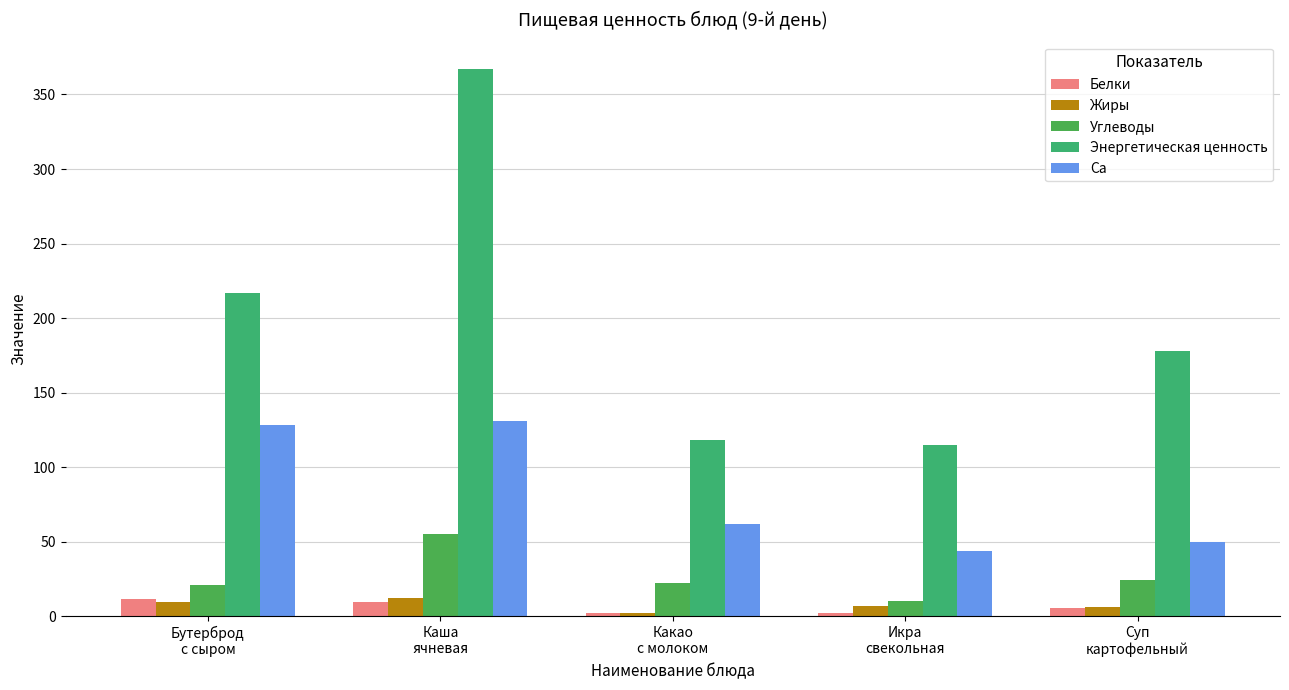

Rank the series by their maximum value, from highest to lowest.

Энергетическая ценность, Са, Углеводы, Жиры, Белки